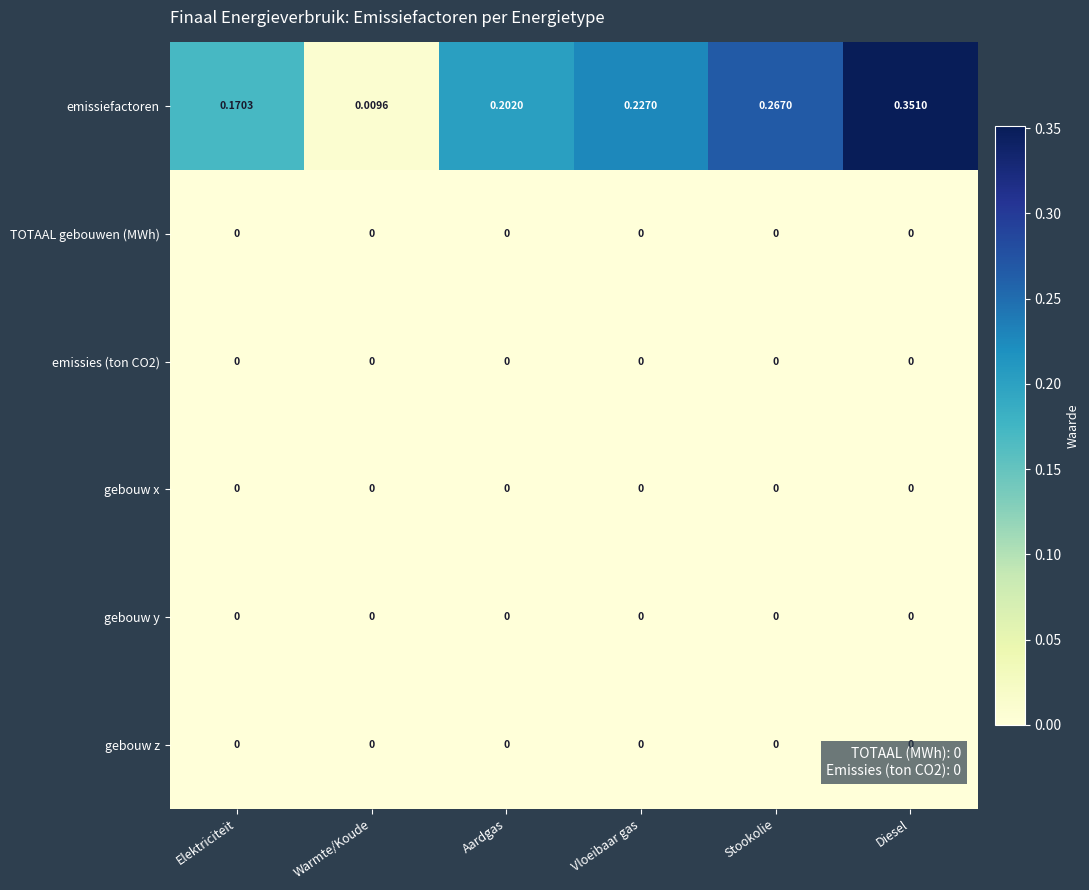

Which label corresponds to the largest value in the chart?

Diesel